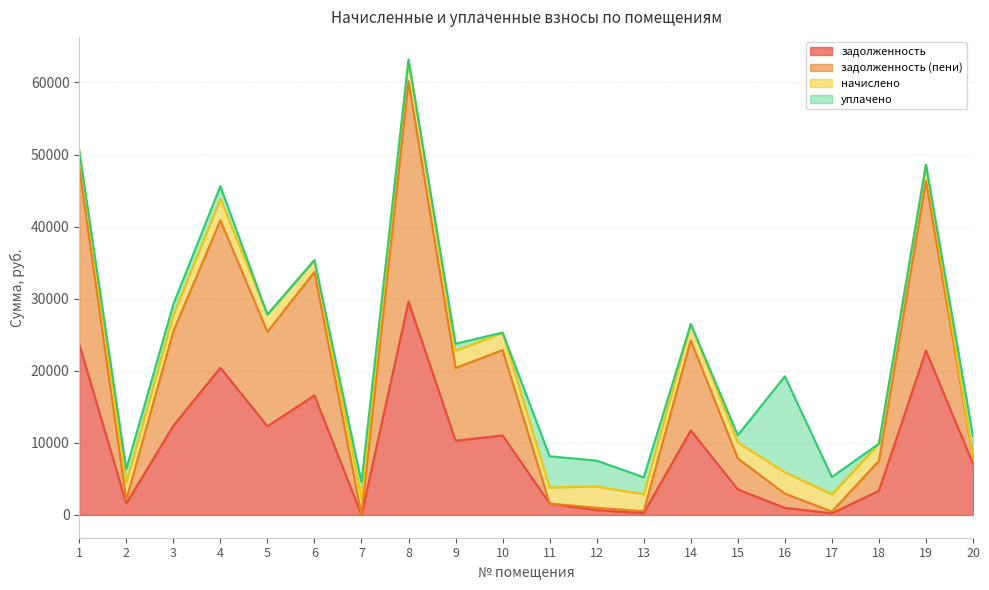

Does the chart have visible grid lines?

Yes